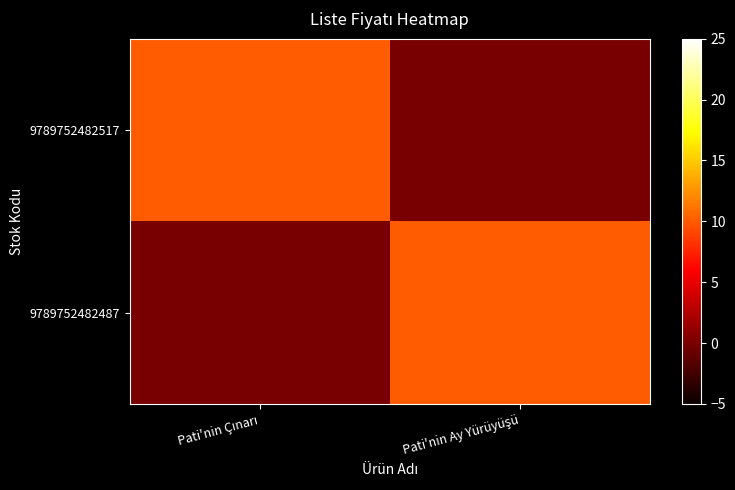

Which series has the largest total across all categories?

9789752482517